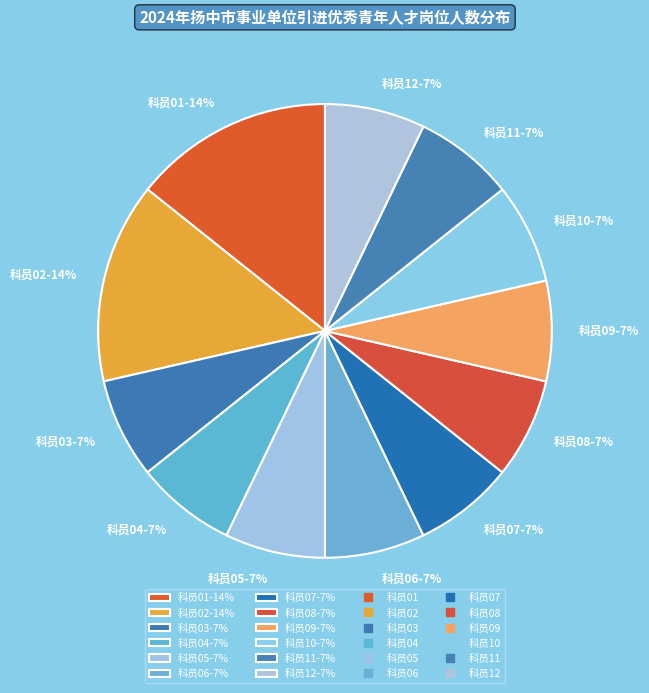

True or false: 科员08-7% accounts for 7% of the total.

True